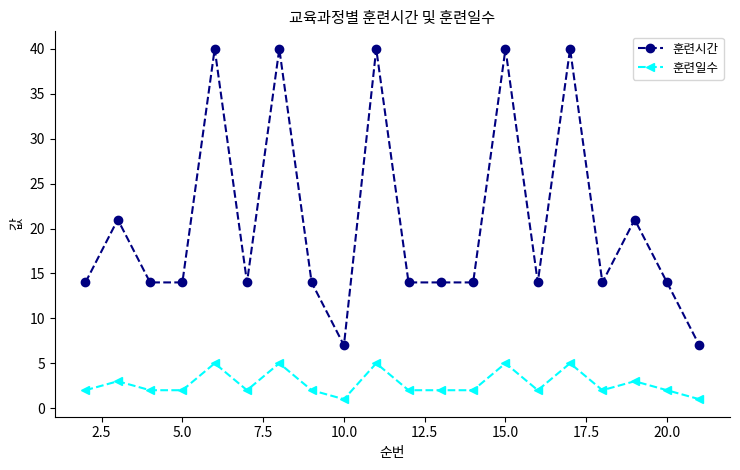

Which series has the largest total across all categories?

훈련시간